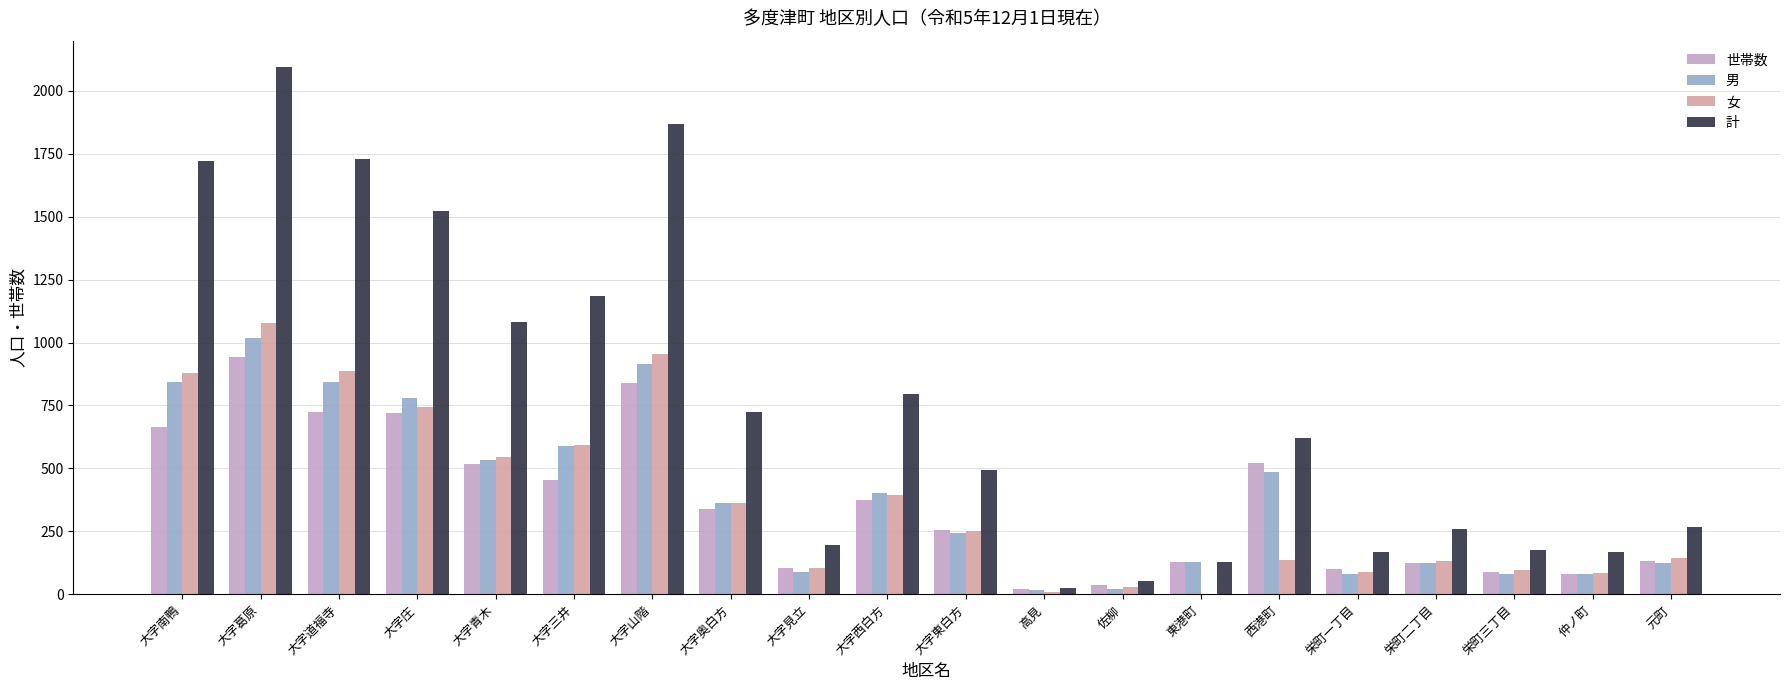

Which label corresponds to the largest value in the chart?

大字葛原